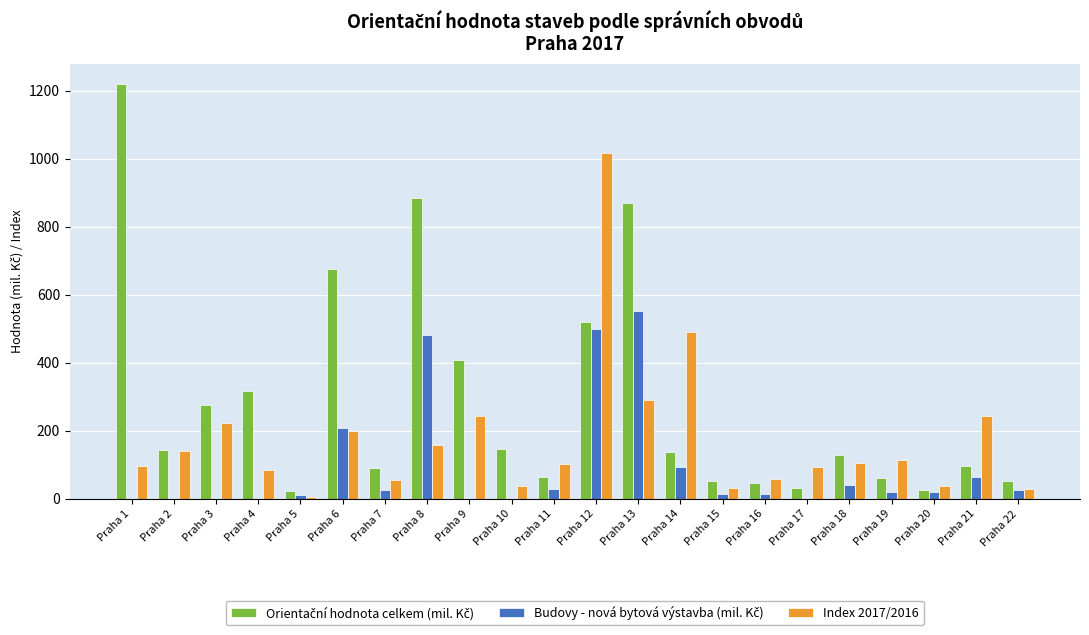

At which category is the sum across all series the highest?

Praha 12